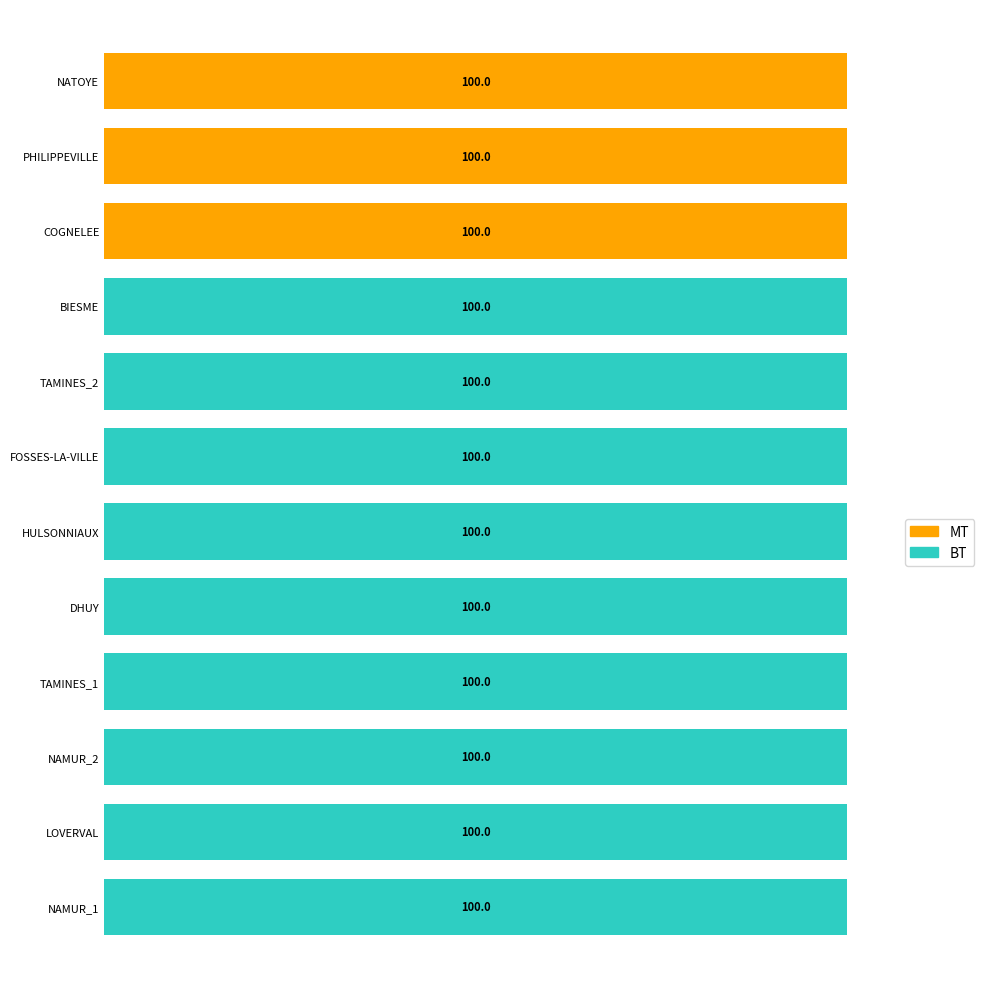

What are all the series names shown in the legend?

MT, BT